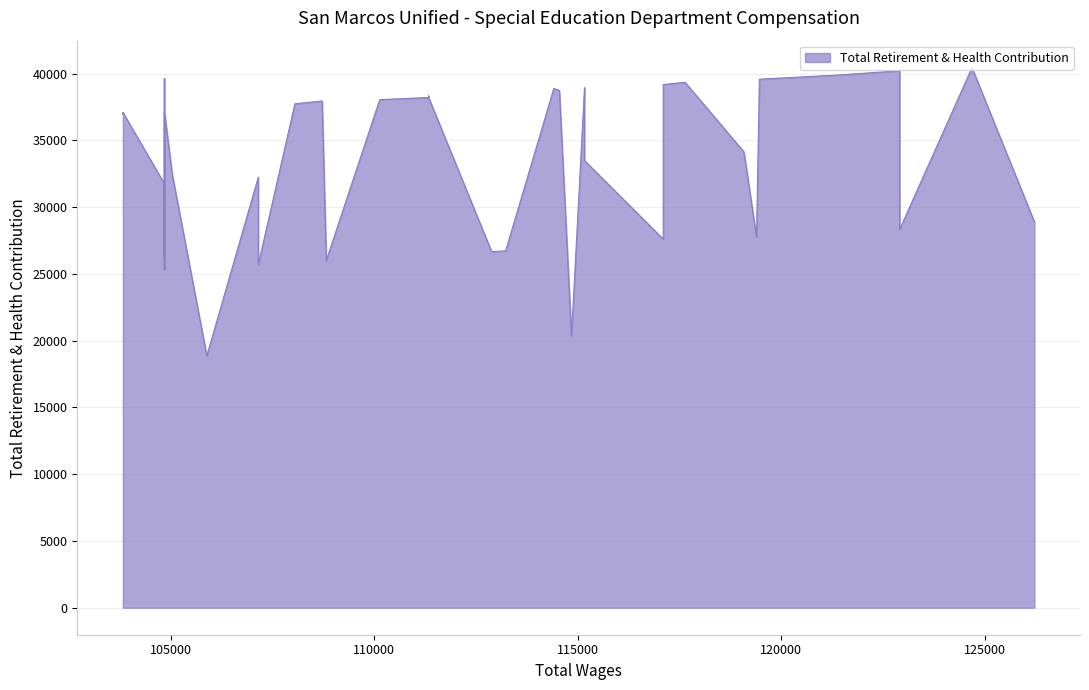

Reading left to right, list all the values displayed in this chart.

126219.0=28890	124684.0=40449	122908.0=28338	122908.0=40214	121416.0=39904	119462.0=39586	119392.0=27758	119082.0=34144	117636.0=39358	117100.0=27606	117100.0=39185	115166.0=38854	115166.0=33497	115166.0=38927	114846.0=20358	114549.0=38743	114412.0=38895	113229.0=26731	112884.0=26673	111337.0=38215	111337.0=38215	111337.0=38328	111337.0=38215	110136.0=38056	108823.0=26013	108721.0=37956	108052.0=37747	107153.0=32247	107153.0=25709	105888.0=18869	105036.0=32503	104845.0=31768	104845.0=25341	104845.0=37132	104845.0=39641	104845.0=37219	104845.0=37205	104845.0=26205	103826.0=37101	103826.0=36962